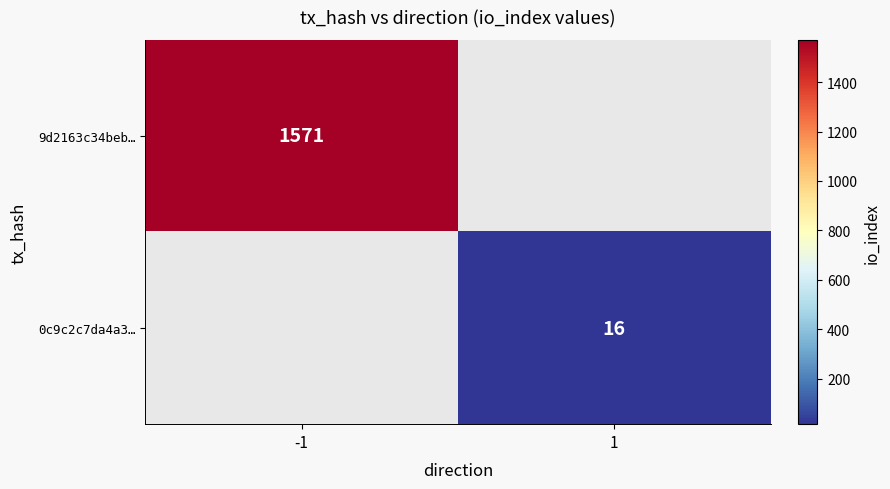

Is it true that 0c9c2c7da4a3… equals 16 at 1?

True